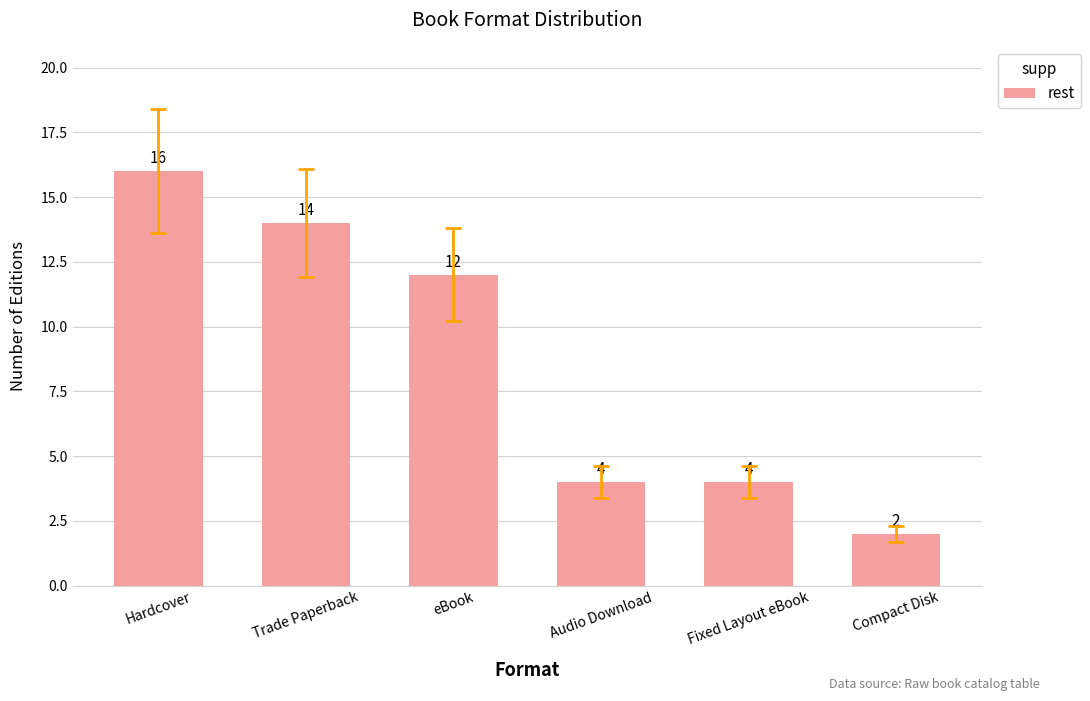

Where is the data nearest to the value 9?

eBook